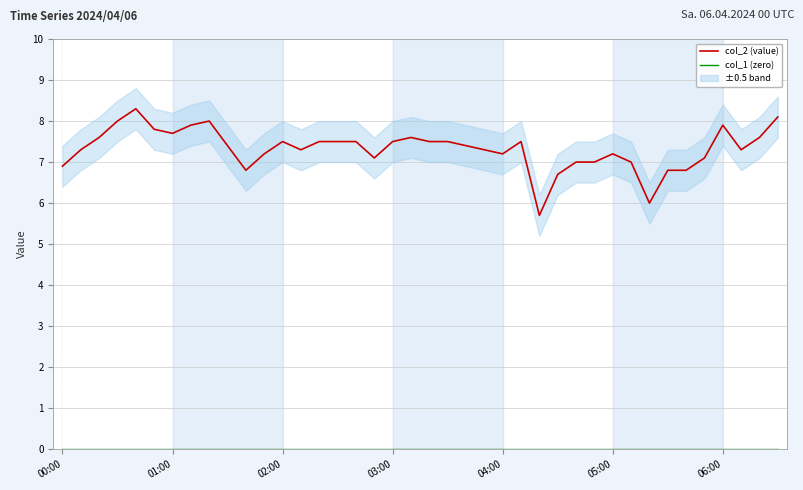

Which category has the highest value in the col_1 (zero) series?

00:00